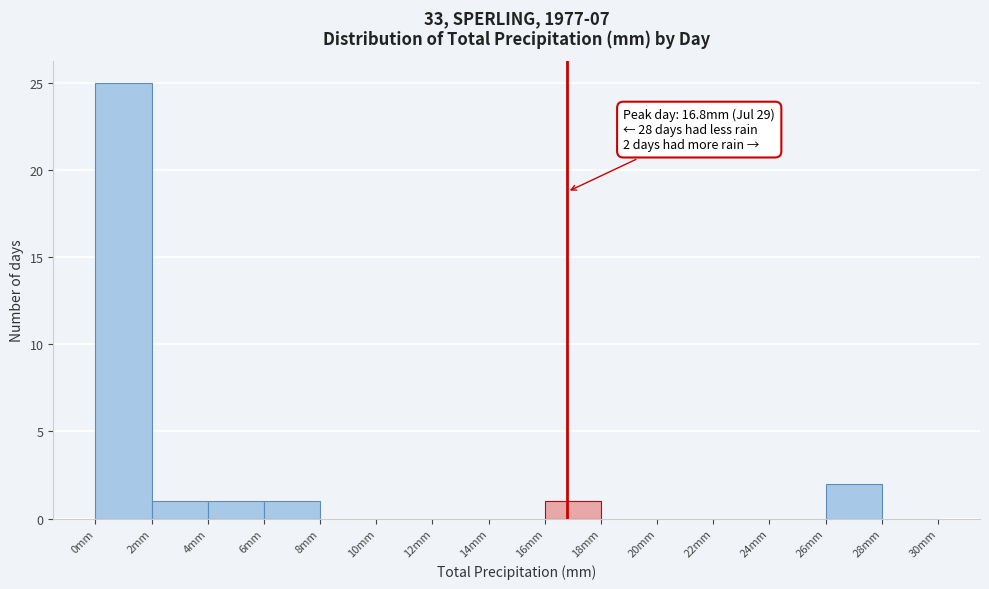

Over which range of the x-axis is the bar tallest?

0 to 2